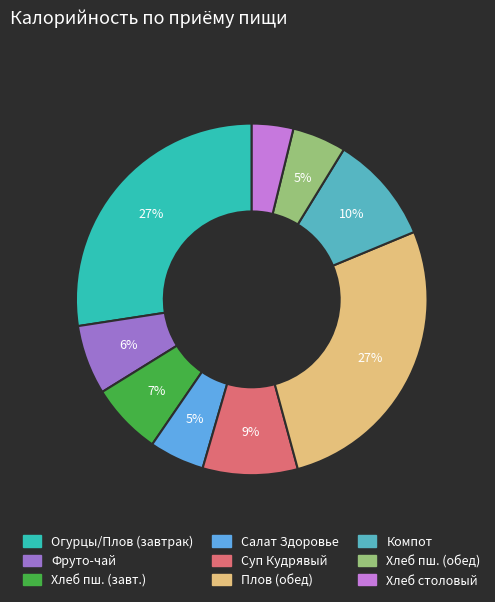

Is there any slice that represents more than half of the pie?

No